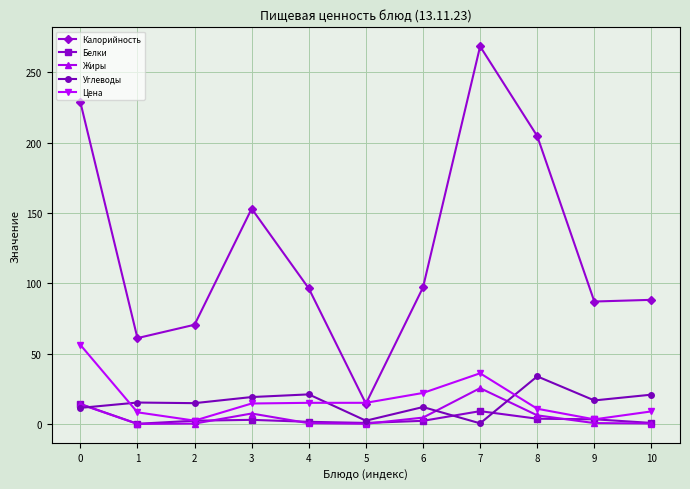

Read the Жиры value at 8.

6.1